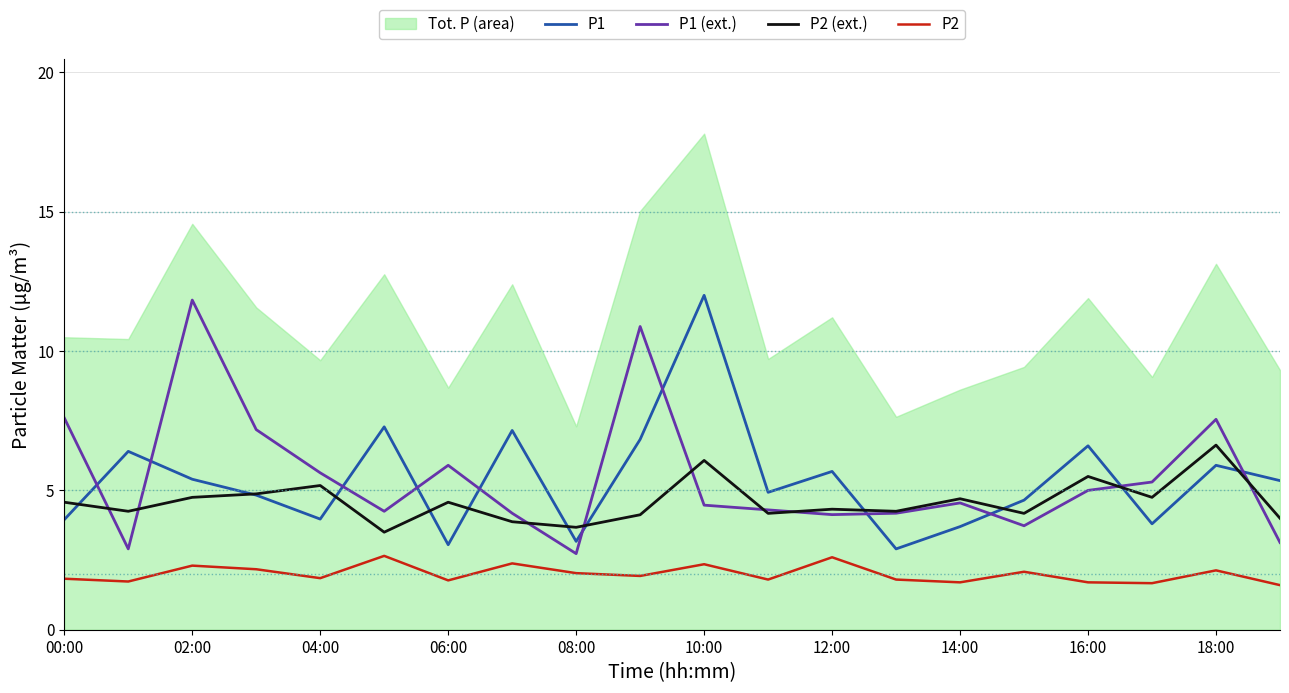

True or false: P1 (ext.) and P2 cross at least once.

False